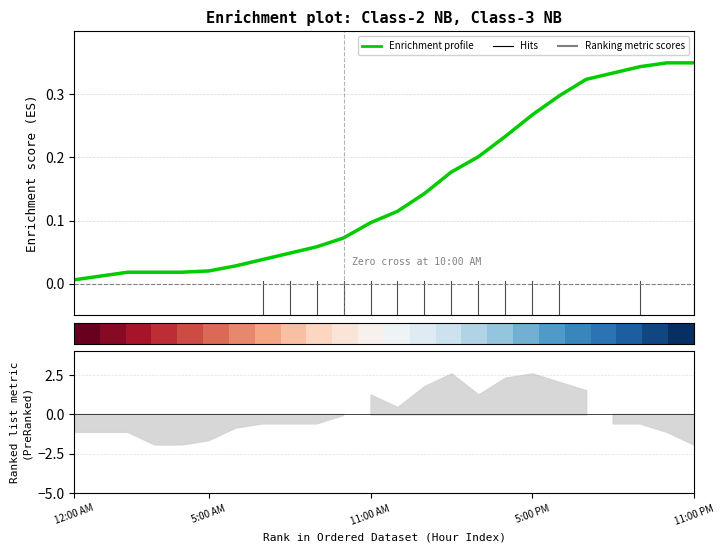

At how many categories does at least one series exceed 0?

24